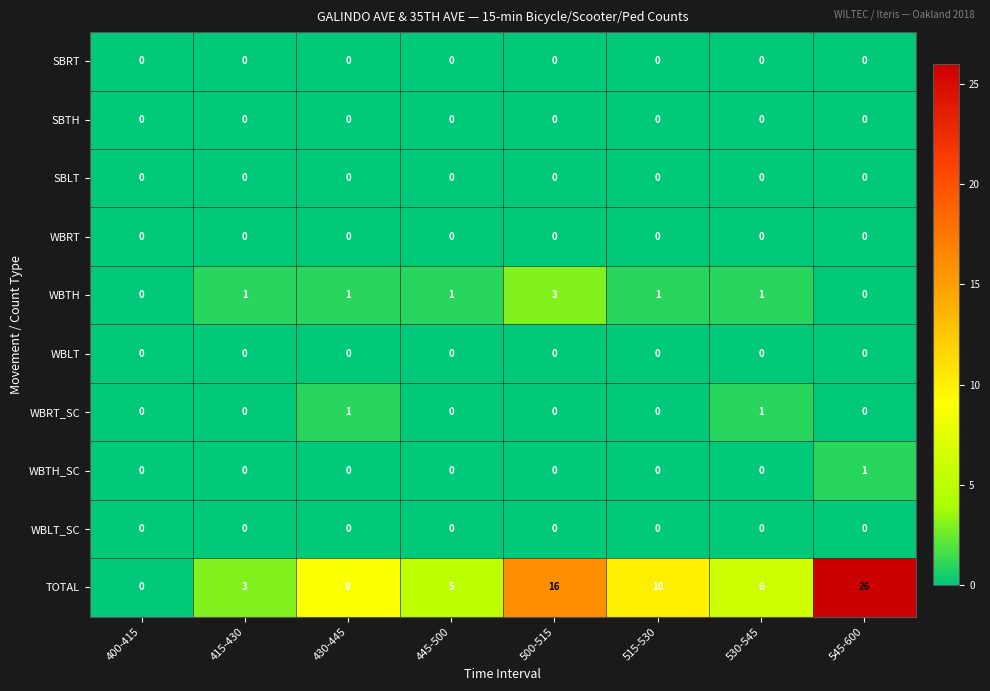

What is the greatest value displayed?

26